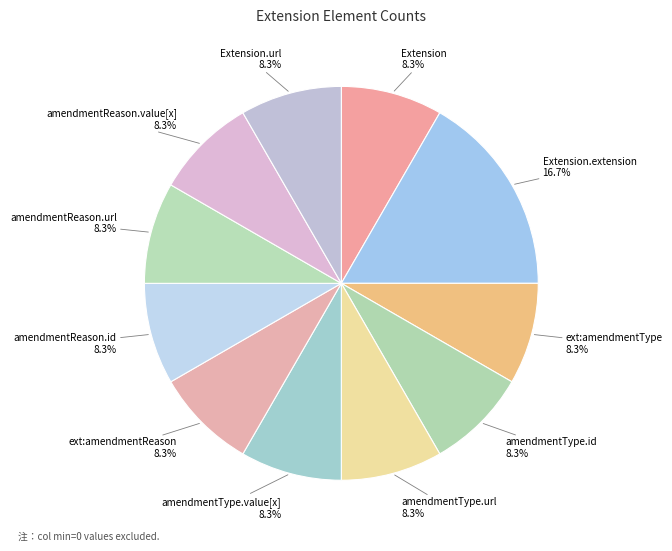

What is the ratio of the value at amendmentType.id to the value at Extension.url?

1.0